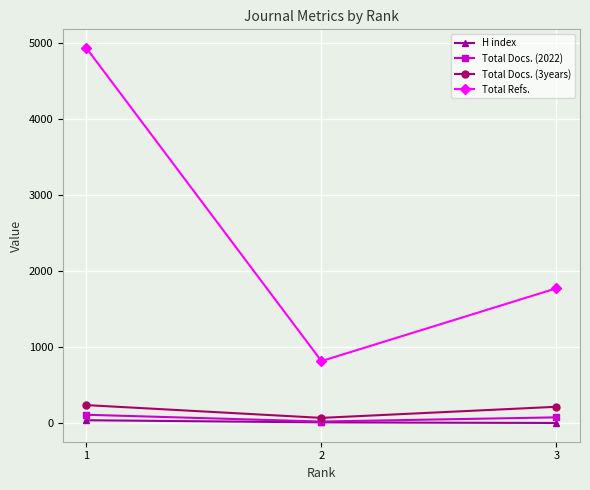

The Total Refs. series shows 410 at 2. True or false?

False